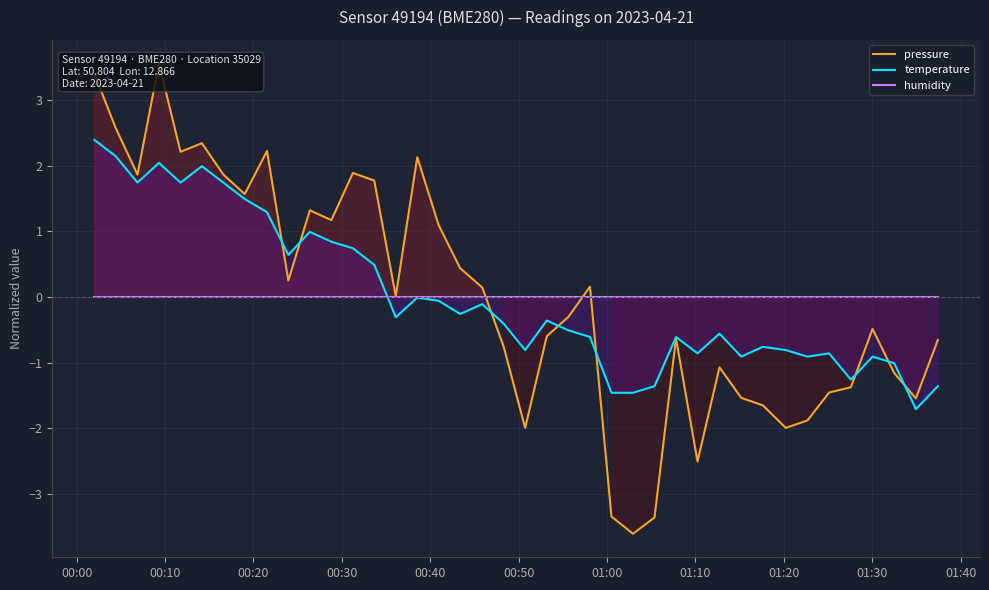

How many values in pressure are above zero?

20